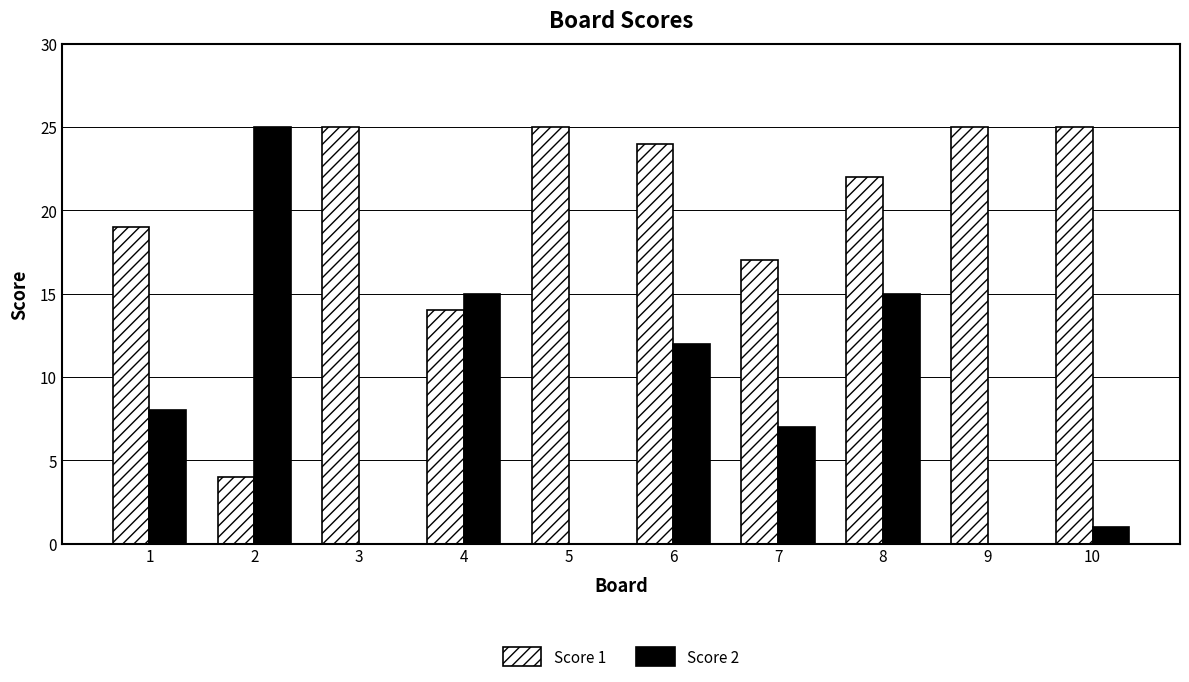

What is the highest value of the Score 2 series?

25